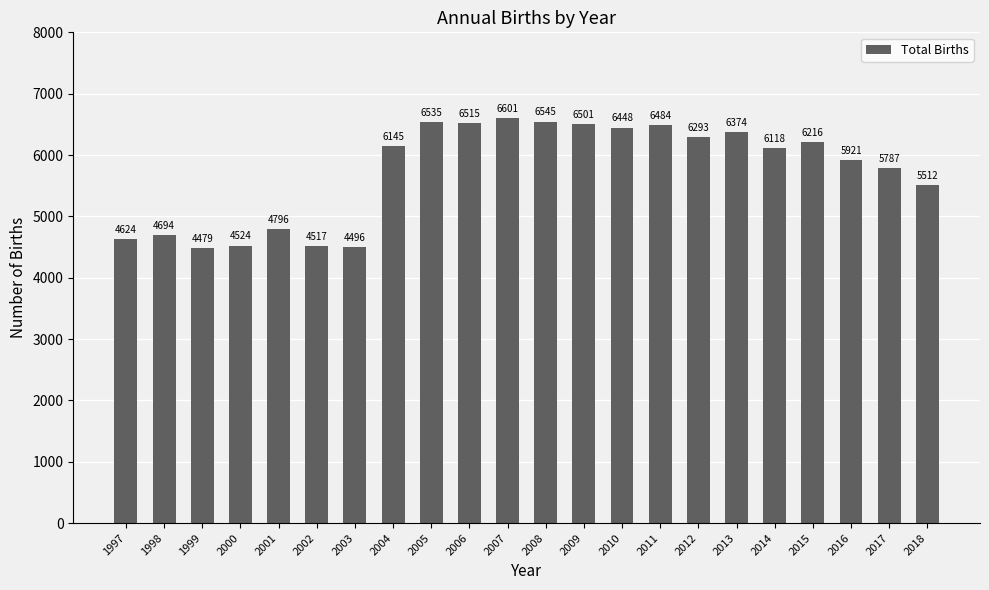

Reading right to left, what are all the values shown in this chart?

5512	5787	5921	6216	6118	6374	6293	6484	6448	6501	6545	6601	6515	6535	6145	4496	4517	4796	4524	4479	4694	4624